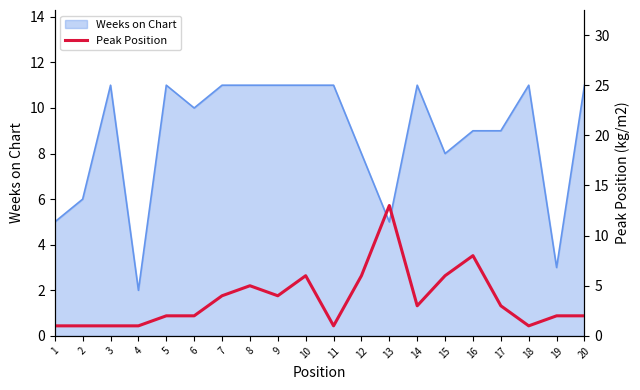

What is the approximate value of Weeks on Chart at 17?

9